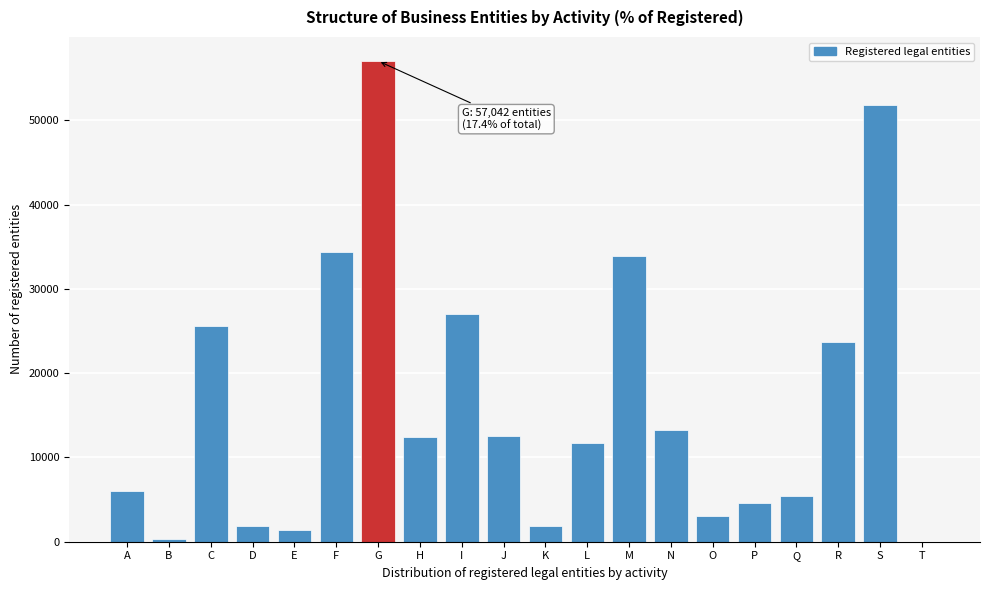

What is the change in value from C to L?

-13869